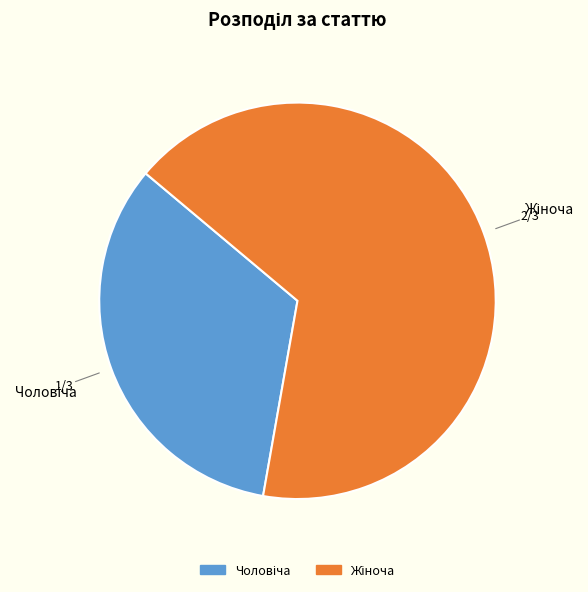

Is there a majority slice in this chart?

Yes